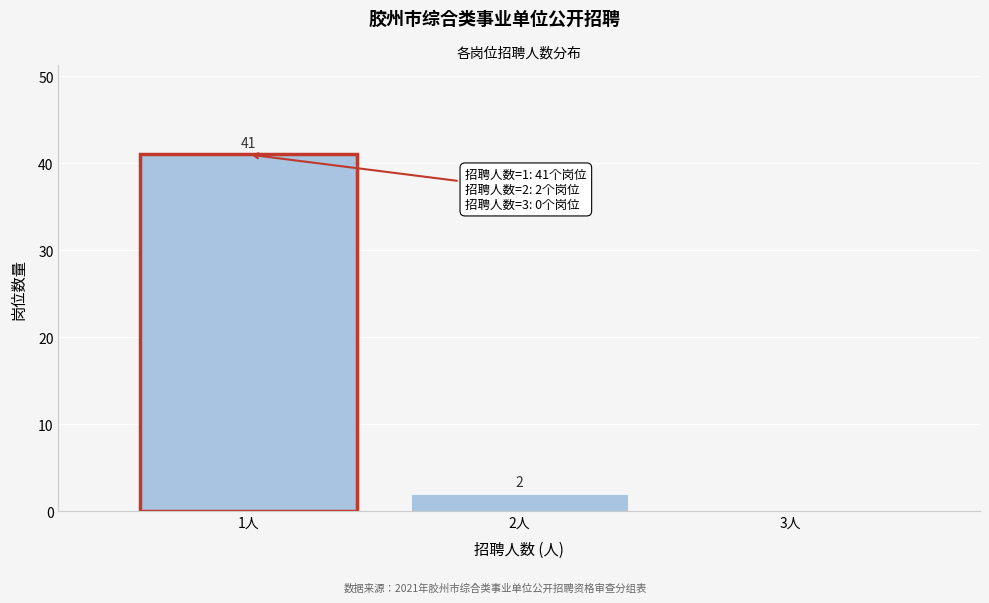

Reading right to left, list all the values displayed in this chart.

3人=0	2人=2	1人=41